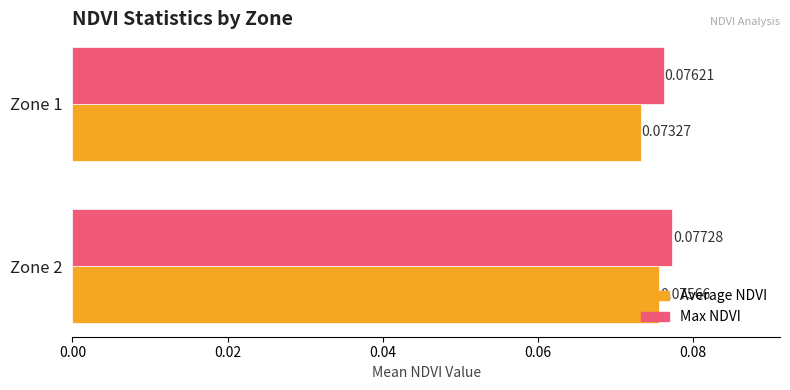

At how many categories does at least one series exceed 0?

2